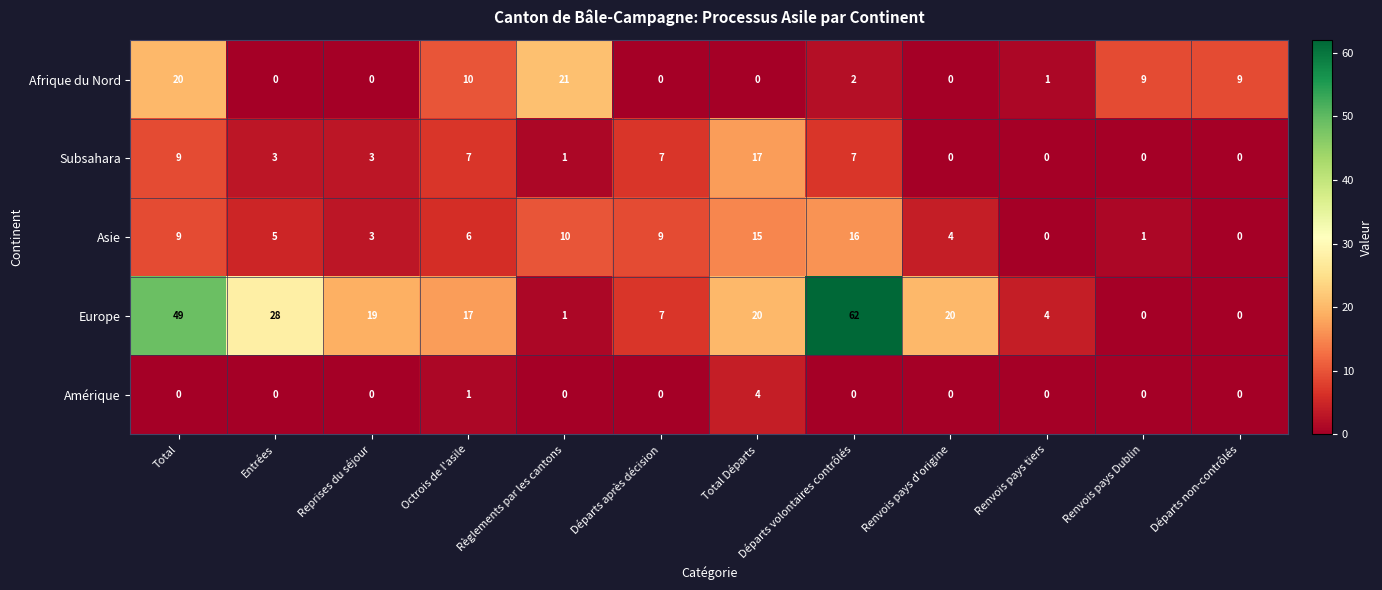

True or false: Afrique du Nord has a value of 20 at Total.

True